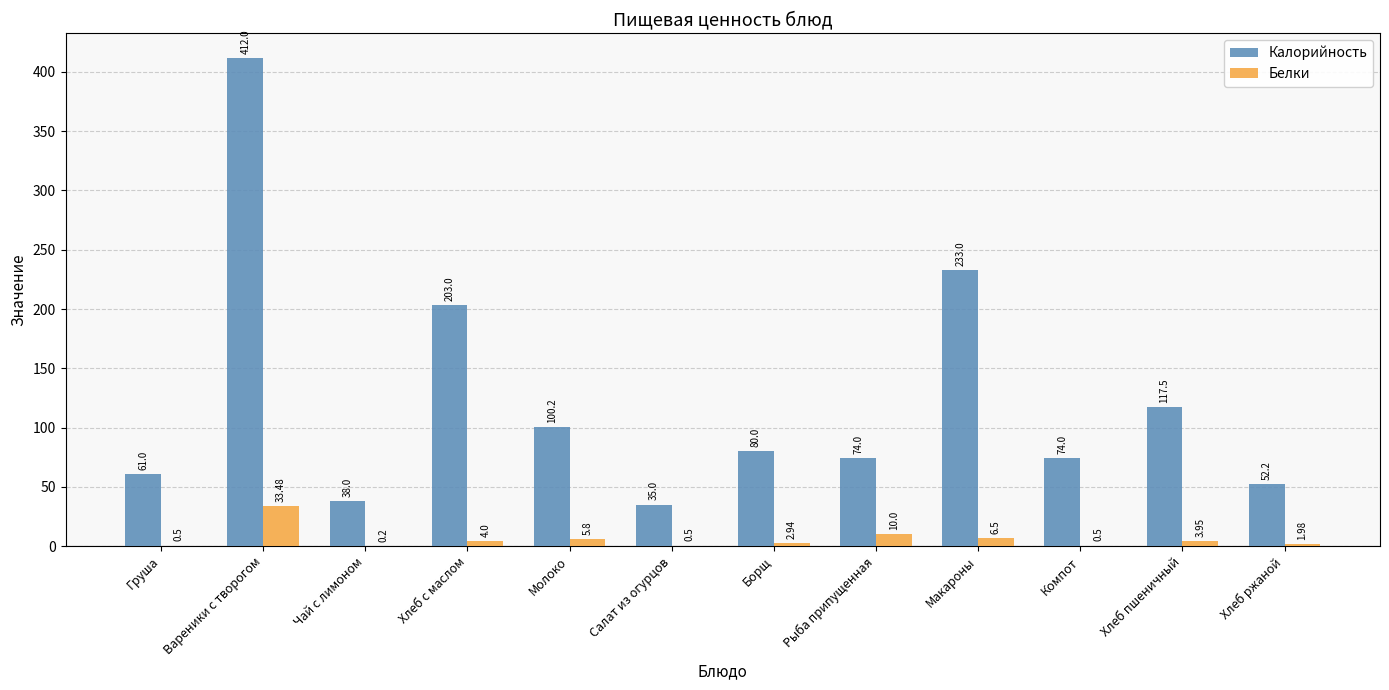

What is the sum of the Белки values at Борщ and Макароны?

9.4